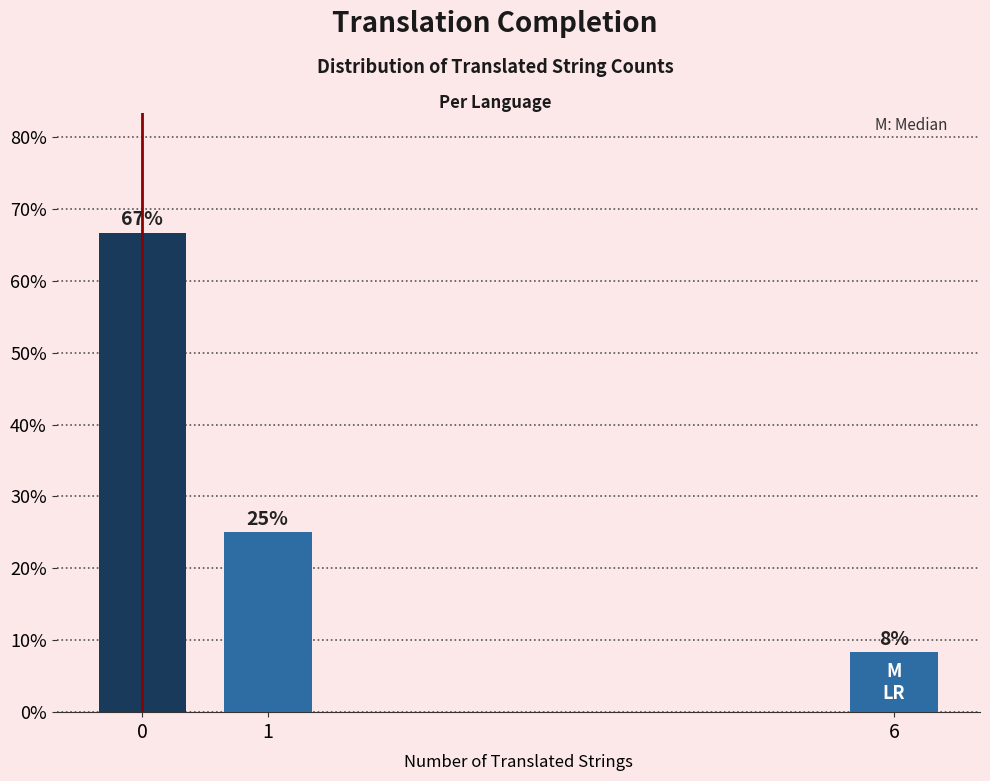

What is the approximate value at 0?

66.7